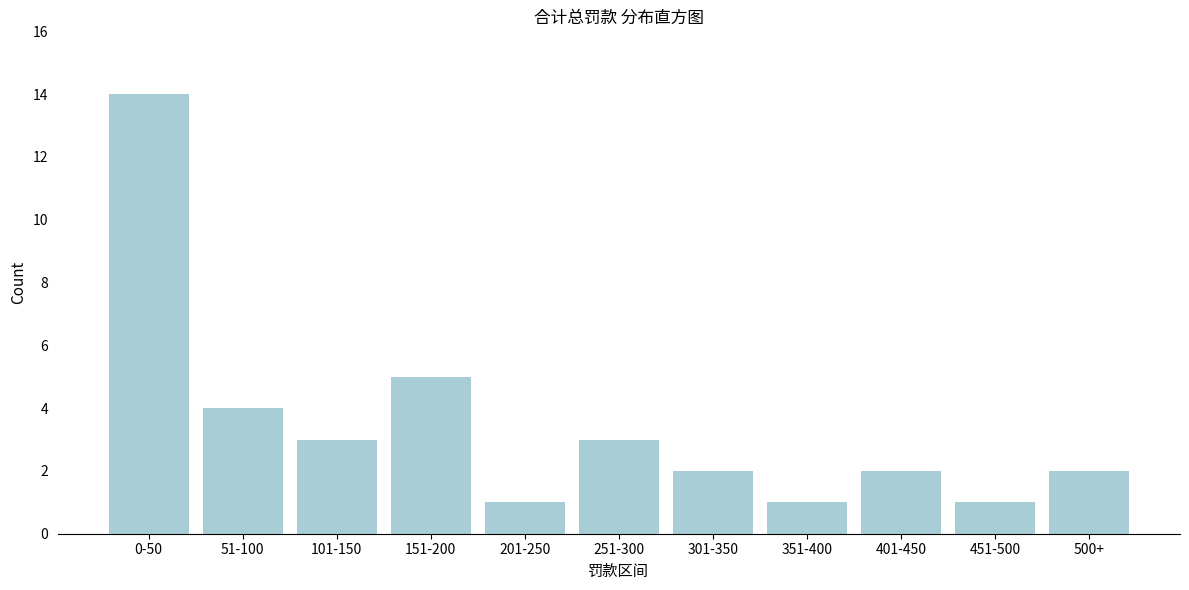

Reading left to right, list all the values displayed in this chart.

14	4	3	5	1	3	2	1	2	1	2